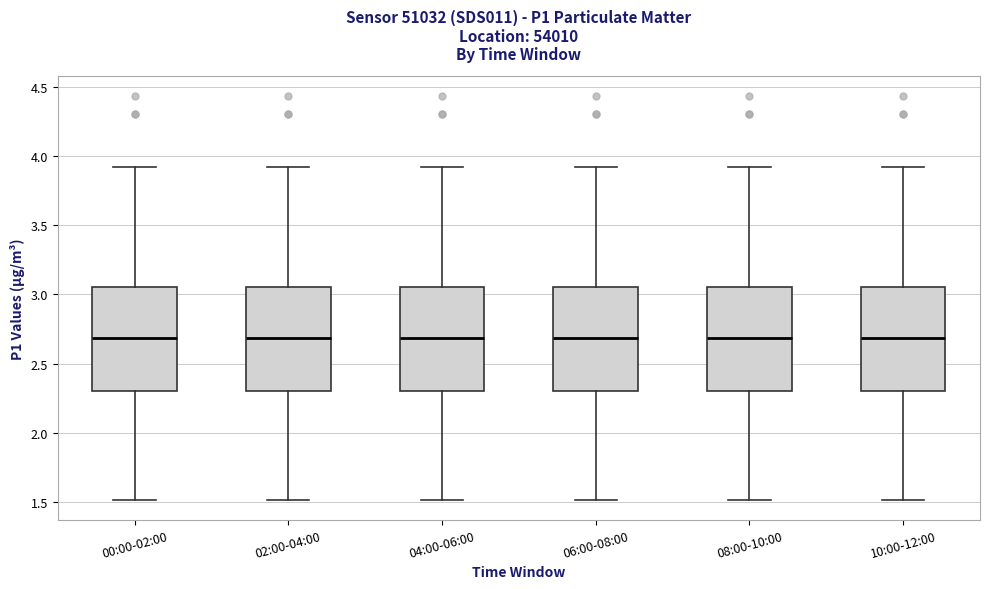

Reading left to right, read every box against the y-axis: the position of its median line, the range the box covers, and the ends of its whiskers. The values are not printed on the chart, so give them approximately, as read against the axis.

00:00-02:00: median 2.70, box 2.30 to 3.05, whiskers 1.50 to 3.90
02:00-04:00: median 2.70, box 2.30 to 3.05, whiskers 1.50 to 3.90
04:00-06:00: median 2.70, box 2.30 to 3.05, whiskers 1.50 to 3.90
06:00-08:00: median 2.70, box 2.30 to 3.05, whiskers 1.50 to 3.90
08:00-10:00: median 2.70, box 2.30 to 3.05, whiskers 1.50 to 3.90
10:00-12:00: median 2.70, box 2.30 to 3.05, whiskers 1.50 to 3.90